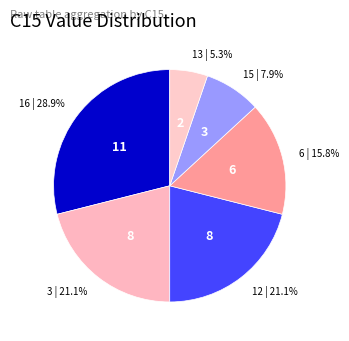

How many segments does this pie chart have?

6